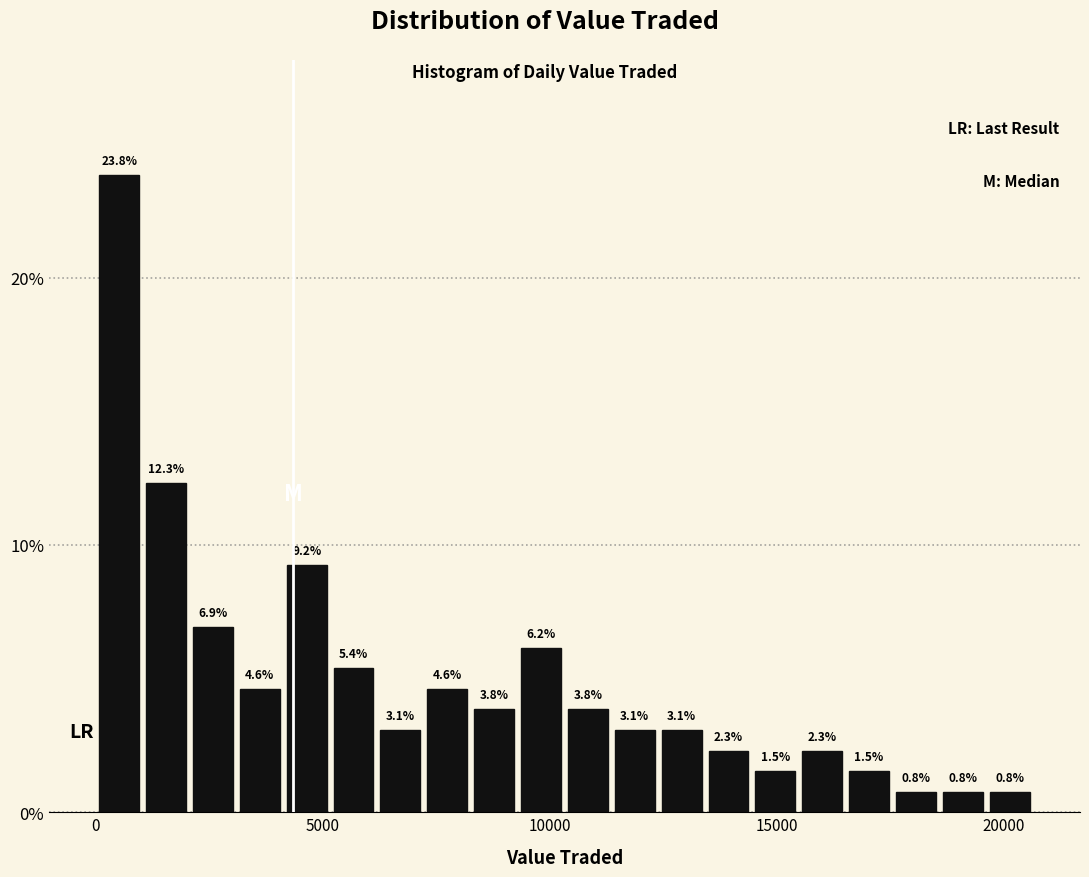

Read against the x-axis, roughly where is the centre of the tallest bar?

500